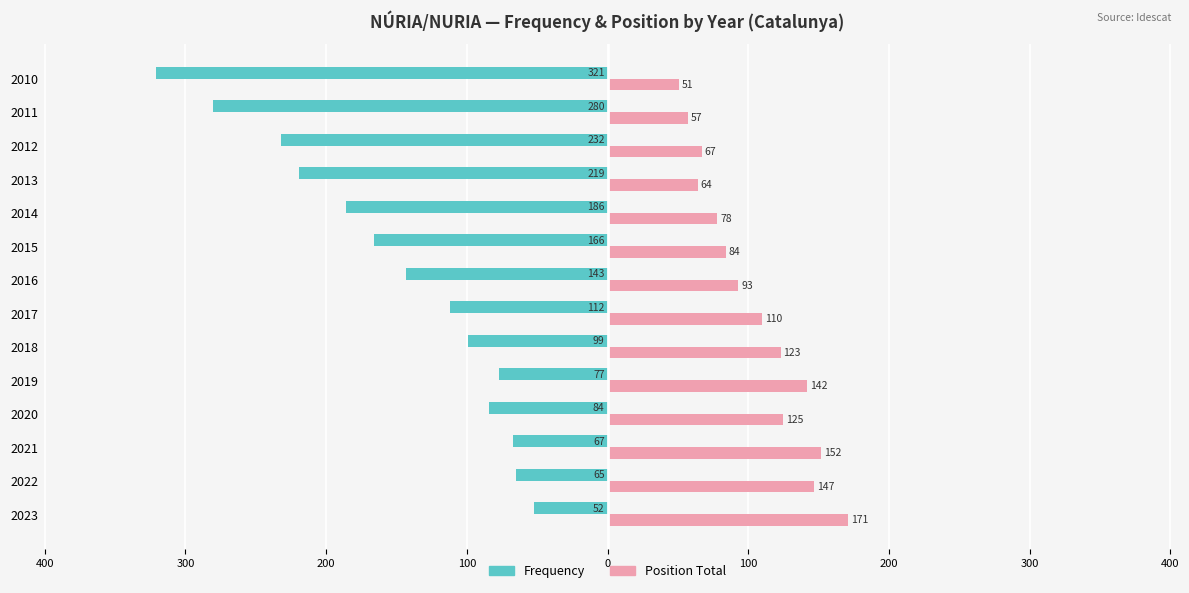

What are all the series names shown in the legend?

Frequency, Position Total